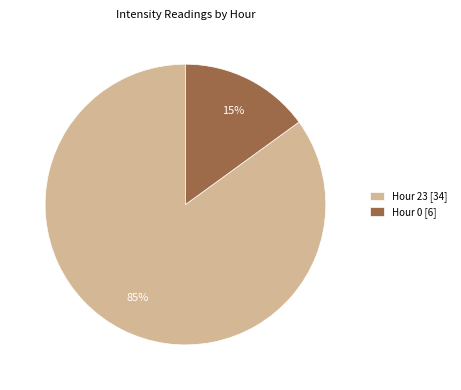

What is the ratio of the value at Hour 23 to the value at Hour 0?

5.7